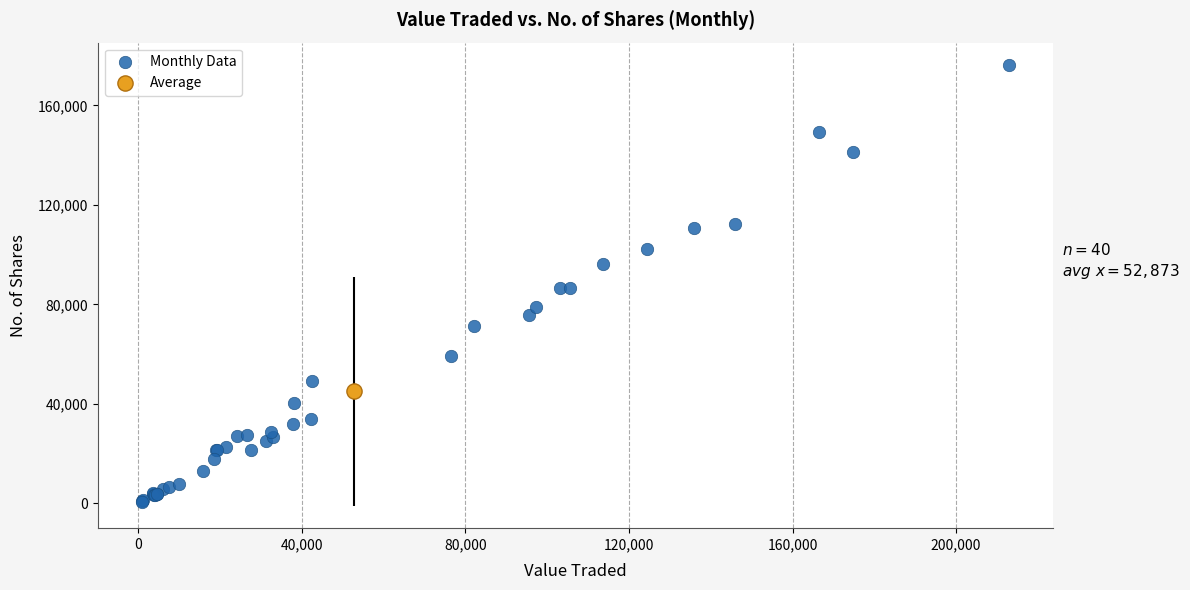

What are all the series names shown in the legend?

Monthly Data, Average